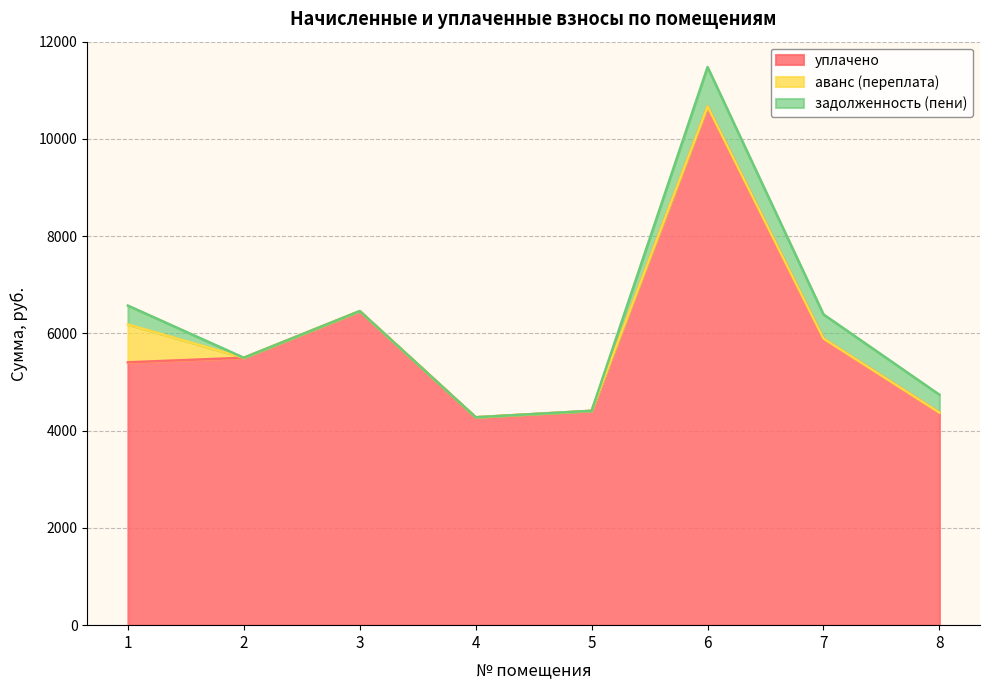

Is it true that задолженность (пени) equals 0.0 at 5?

True